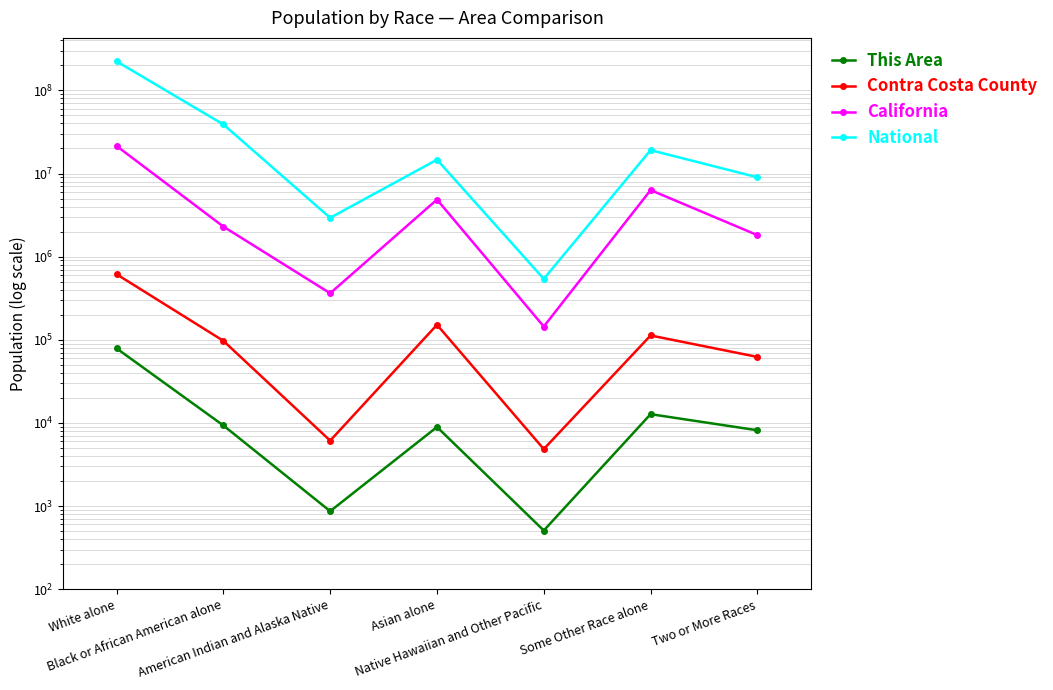

True or false: California and Contra Costa County intersect in this chart.

False